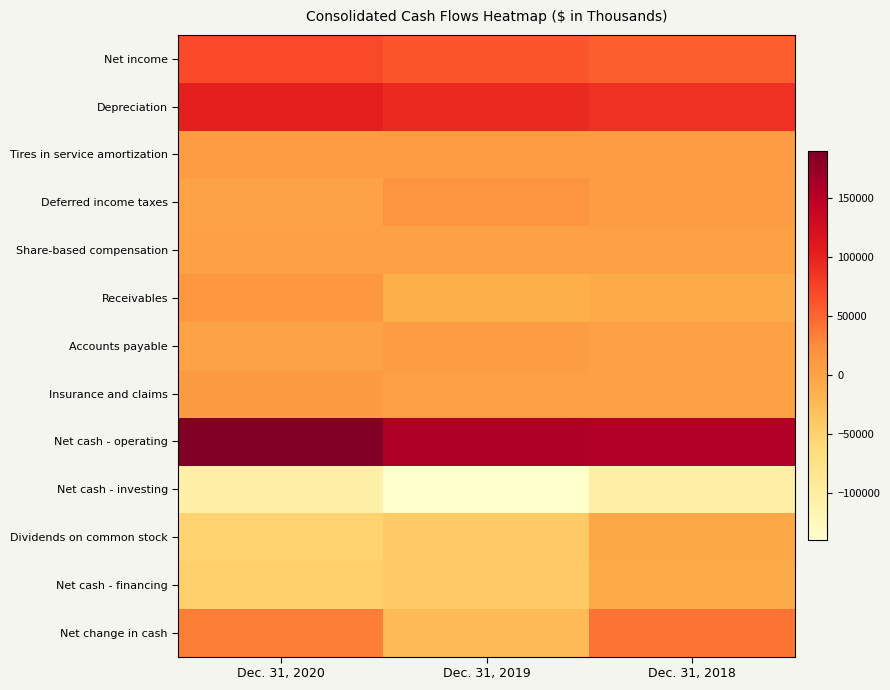

What is the total value across all series at Dec. 31, 2018?

231348